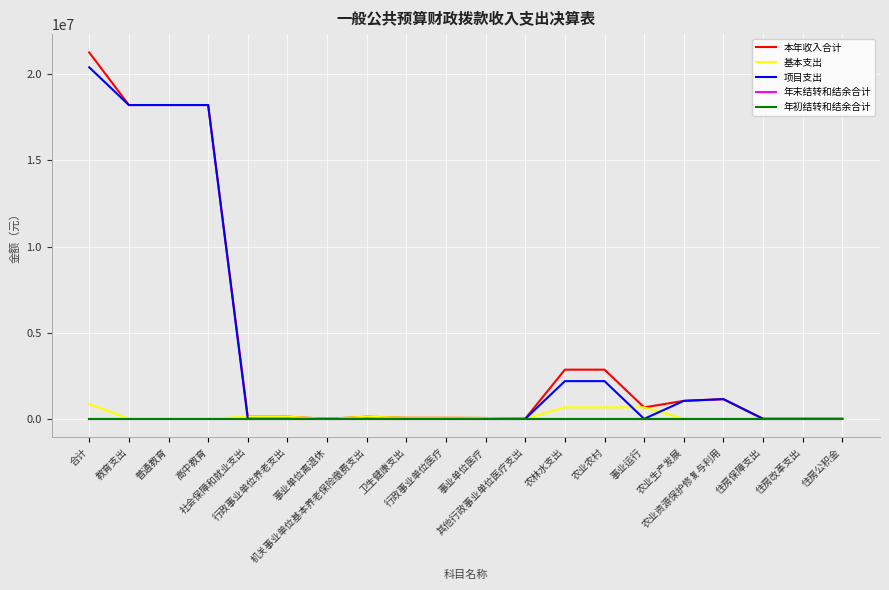

Which series has the widest spread of values?

本年收入合计